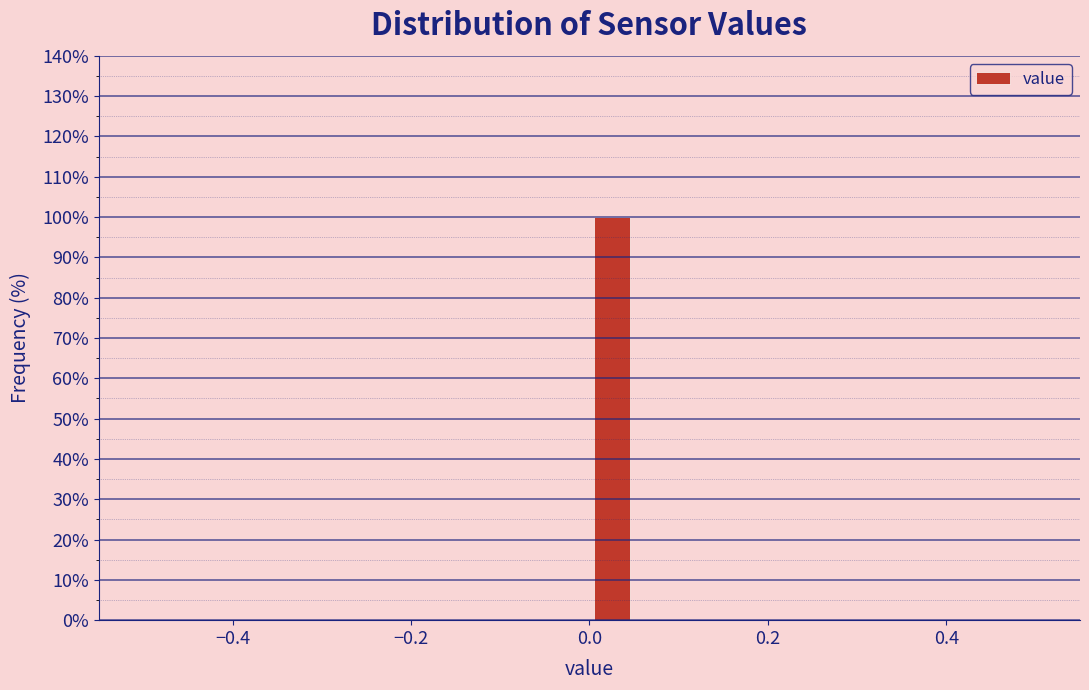

Around what value on the x-axis is the tallest bar? Give the approximate position of its centre, as read against the axis.

0.02